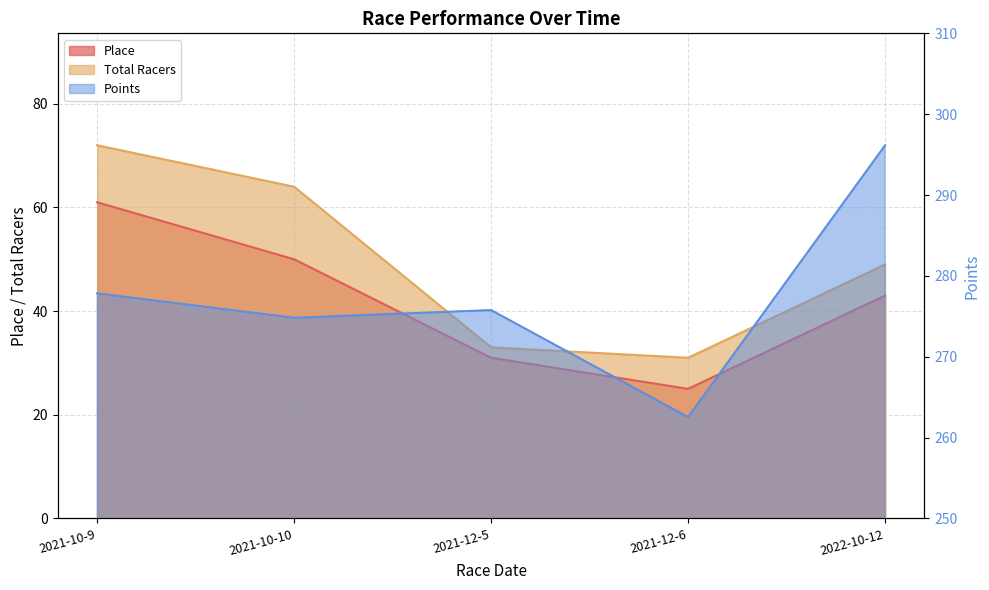

True or false: Place and Points cross at least once.

False